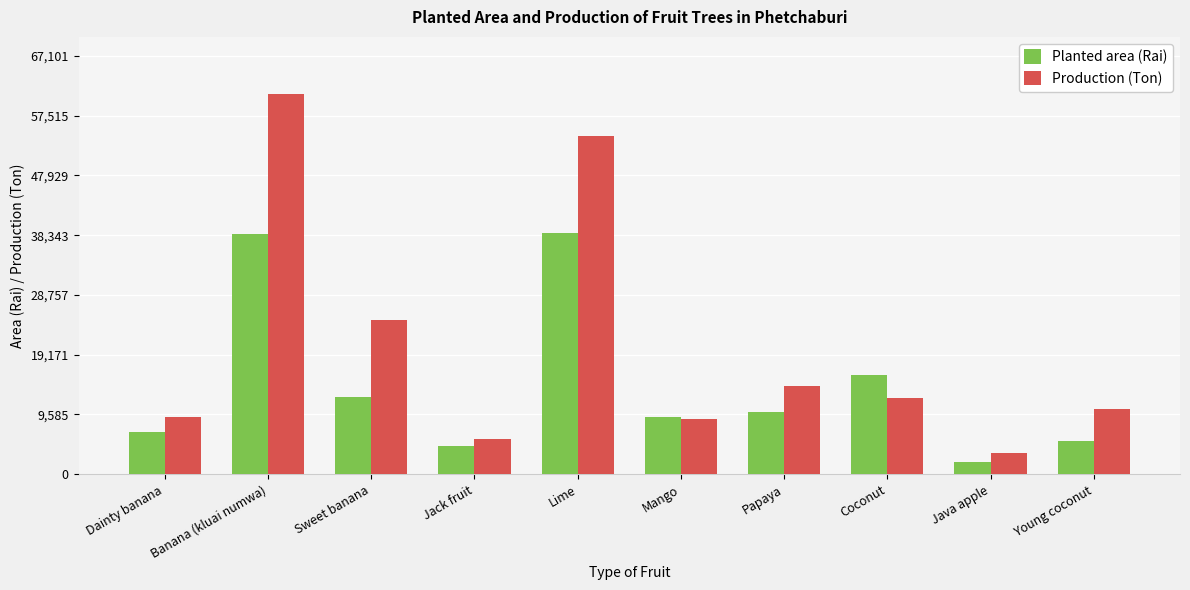

How many data points in Planted area (Rai) are less than 9915?

5